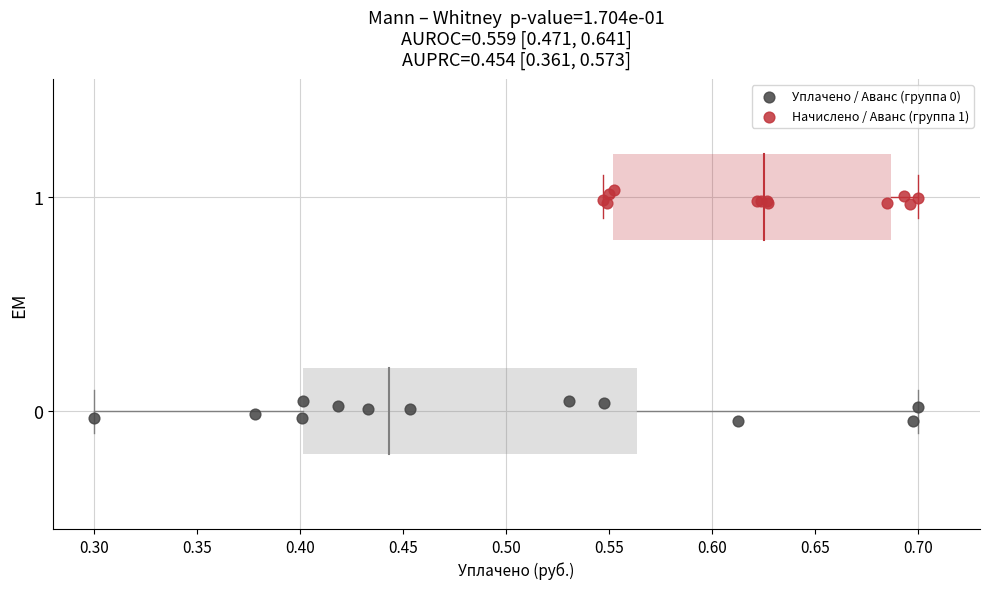

Which series contains the highest Y value?

Начислено / Аванс (группа 1)